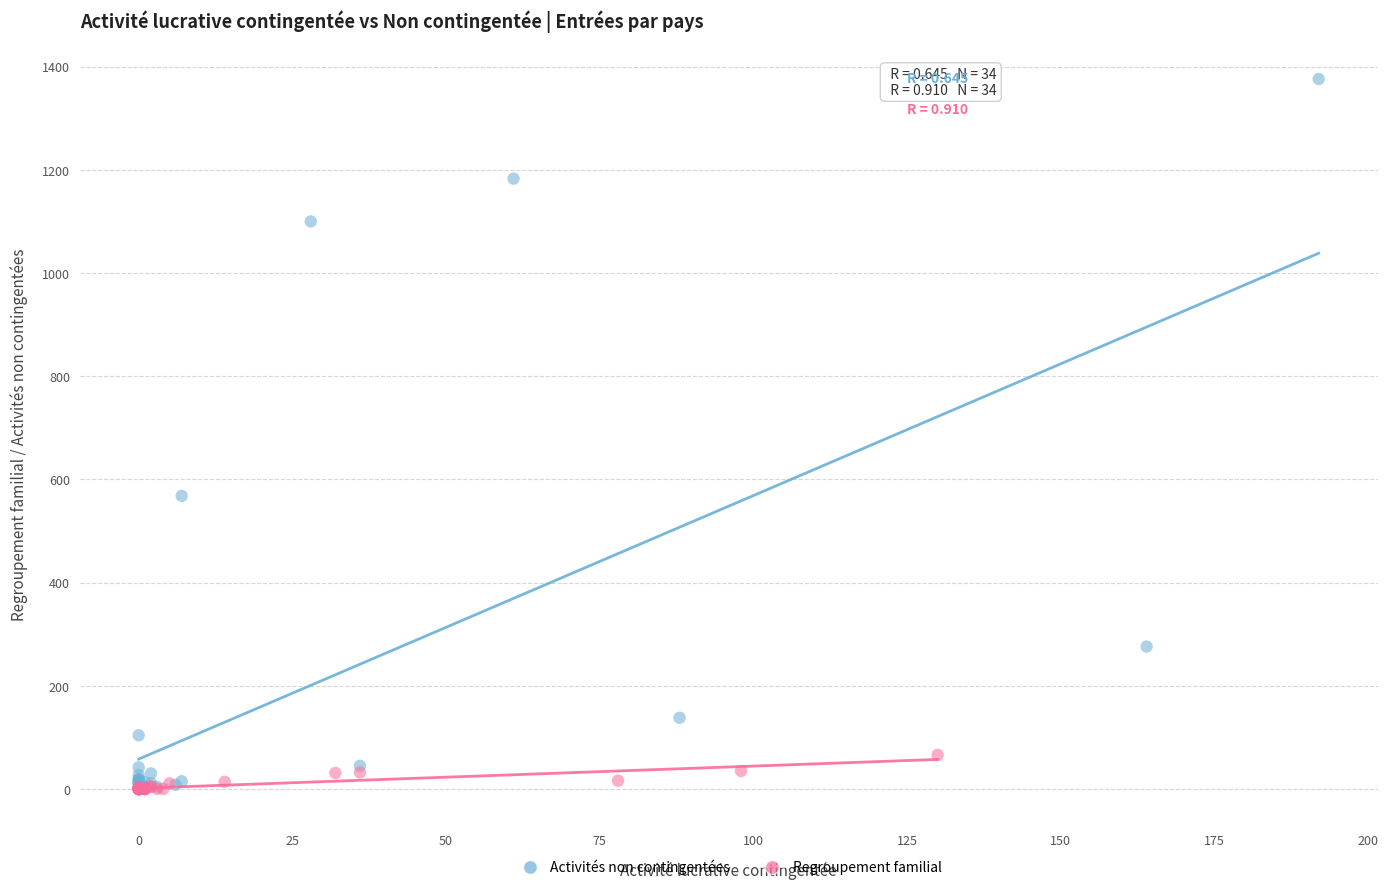

What are all the series names shown in the legend?

Activités non contingentées, Regroupement familial